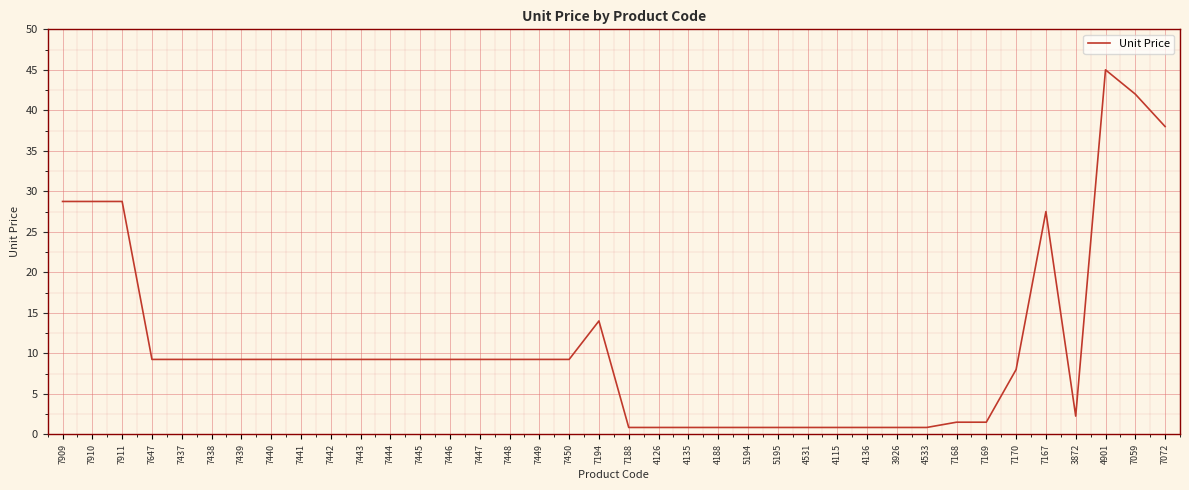

What is the ratio of the value at 7439 to the value at 7448?

1.0